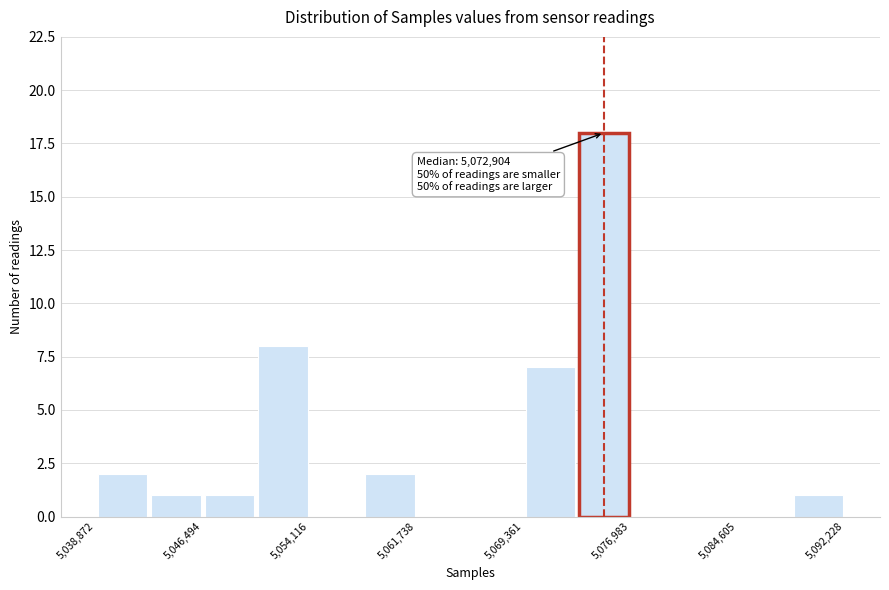

Around what value on the x-axis is the tallest bar? Give the approximate position of its centre, as read against the axis.

5075000